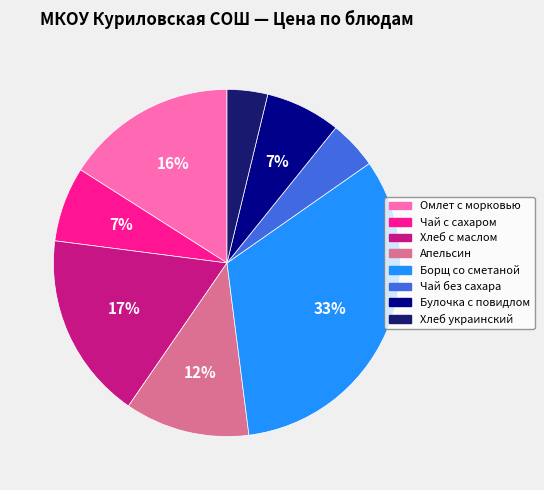

Is there any slice that represents more than half of the pie?

No